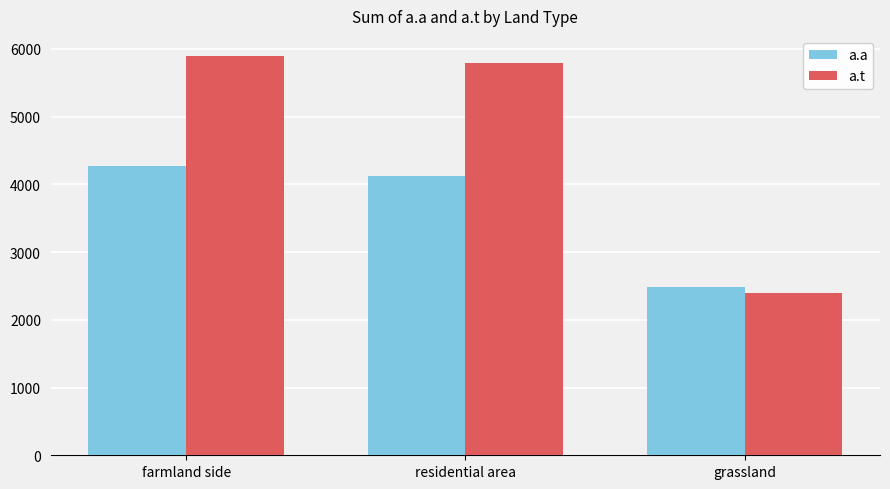

What is the spread (max minus min) of values at residential area?

1669